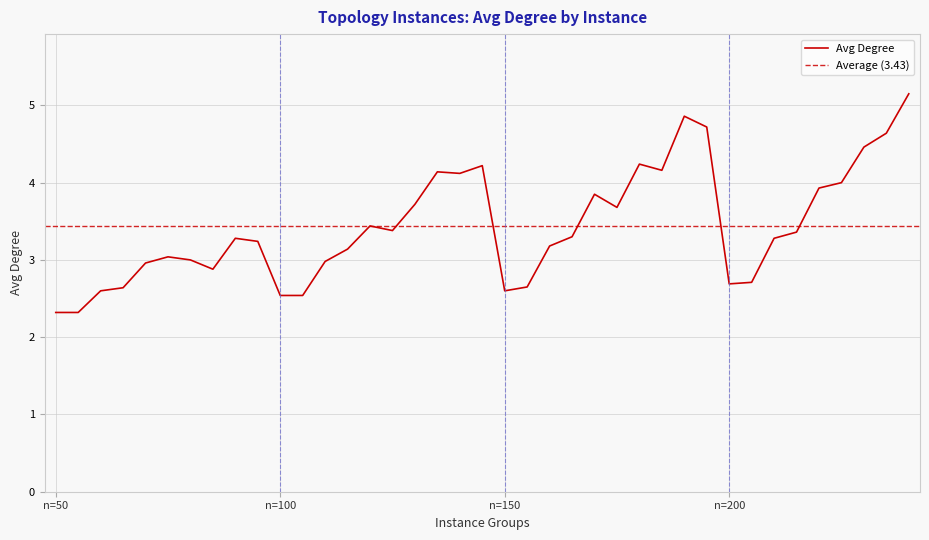

Where is the data nearest to the value 3?

n50_d6_i31